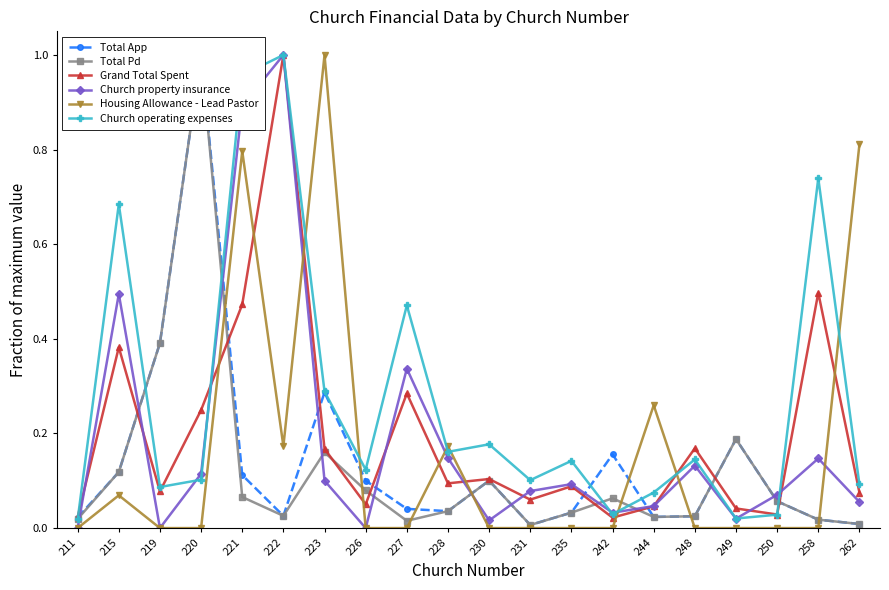

At which category does the chart reach its peak across all series?

220